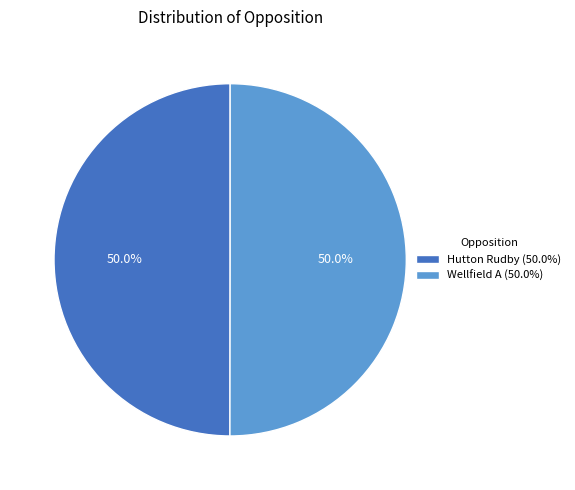

Do Hutton Rudby and Wellfield A together represent more than half of the pie?

Yes